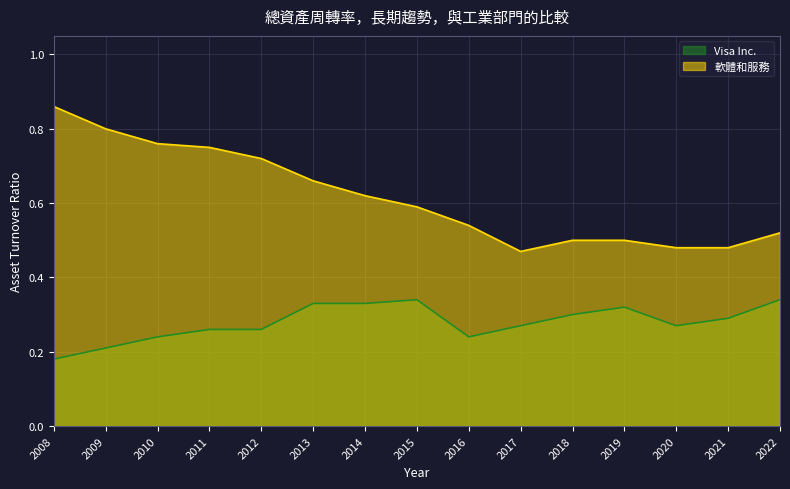

Reading left to right, what are all the values shown in this chart?

Visa Inc.: 2008=0.2	2009=0.2	2010=0.2	2011=0.3	2012=0.3	2013=0.3	2014=0.3	2015=0.3	2016=0.2	2017=0.3	2018=0.3	2019=0.3	2020=0.3	2021=0.3	2022=0.3
軟體和服務: 2008=0.9	2009=0.8	2010=0.8	2011=0.8	2012=0.7	2013=0.7	2014=0.6	2015=0.6	2016=0.5	2017=0.5	2018=0.5	2019=0.5	2020=0.5	2021=0.5	2022=0.5